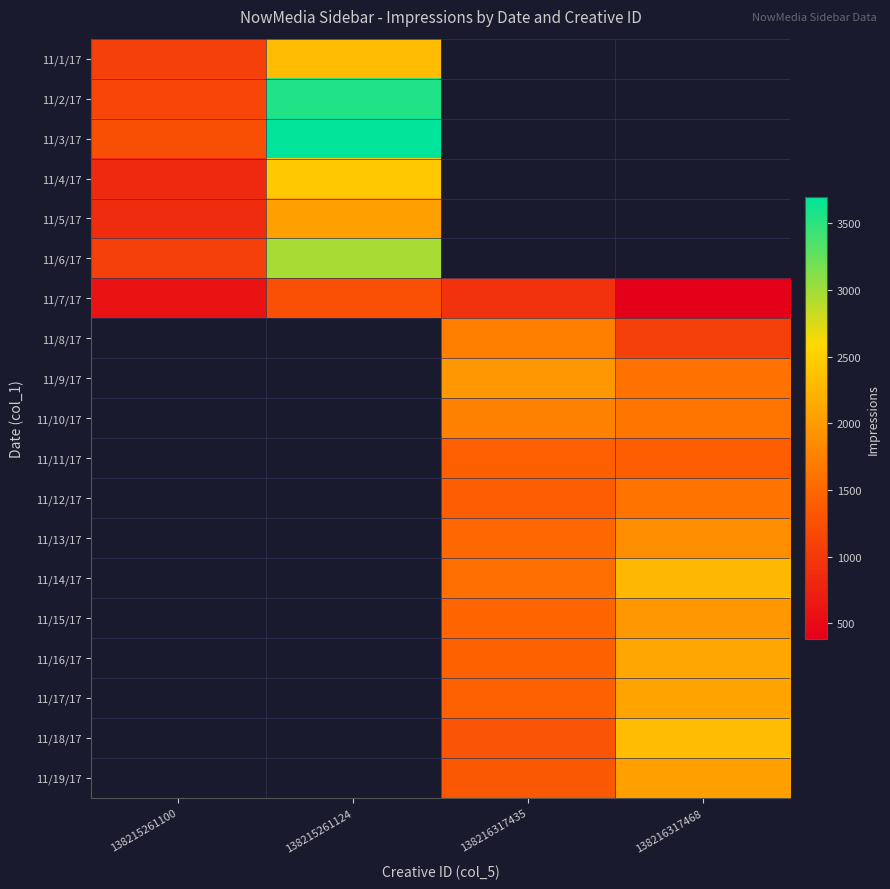

Count the number of categories in the chart.

4